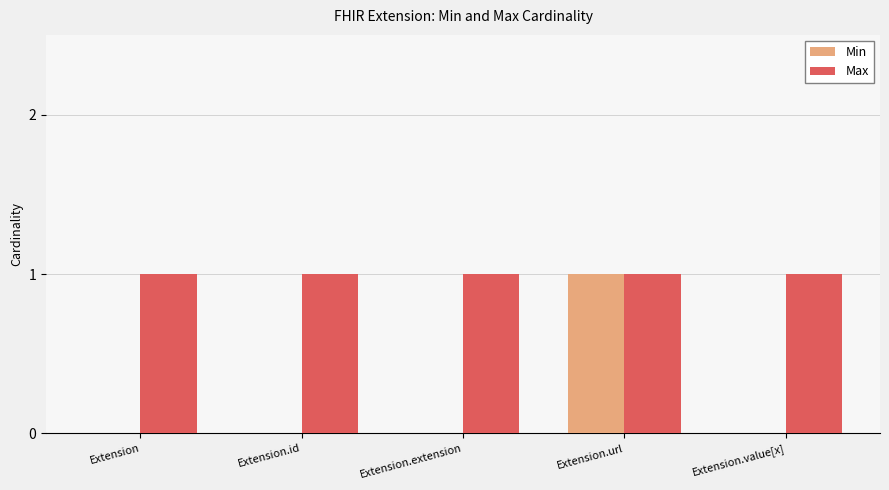

How many groups of bars are there?

5